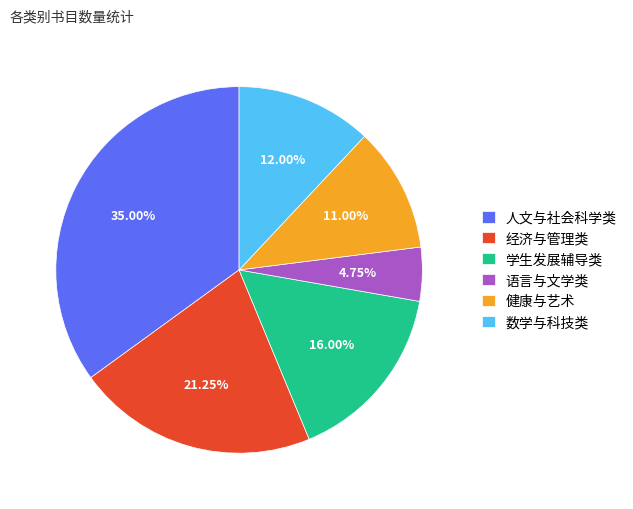

Is the sum of 健康与艺术 and 语言与文学类 greater than half?

No